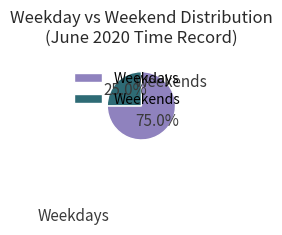

Is the sum of Weekends and Weekdays greater than half?

Yes